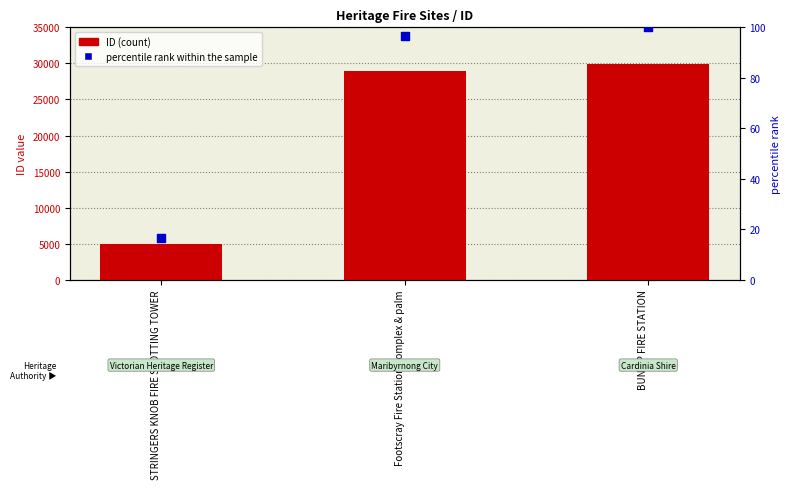

Which series reaches the maximum Y coordinate?

ID